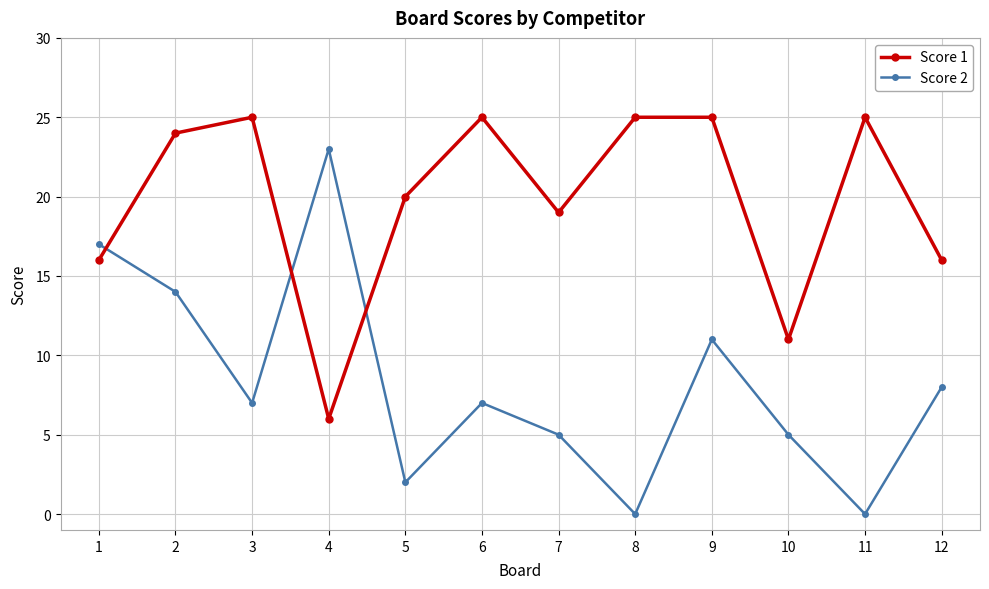

Does the chart have visible grid lines?

Yes